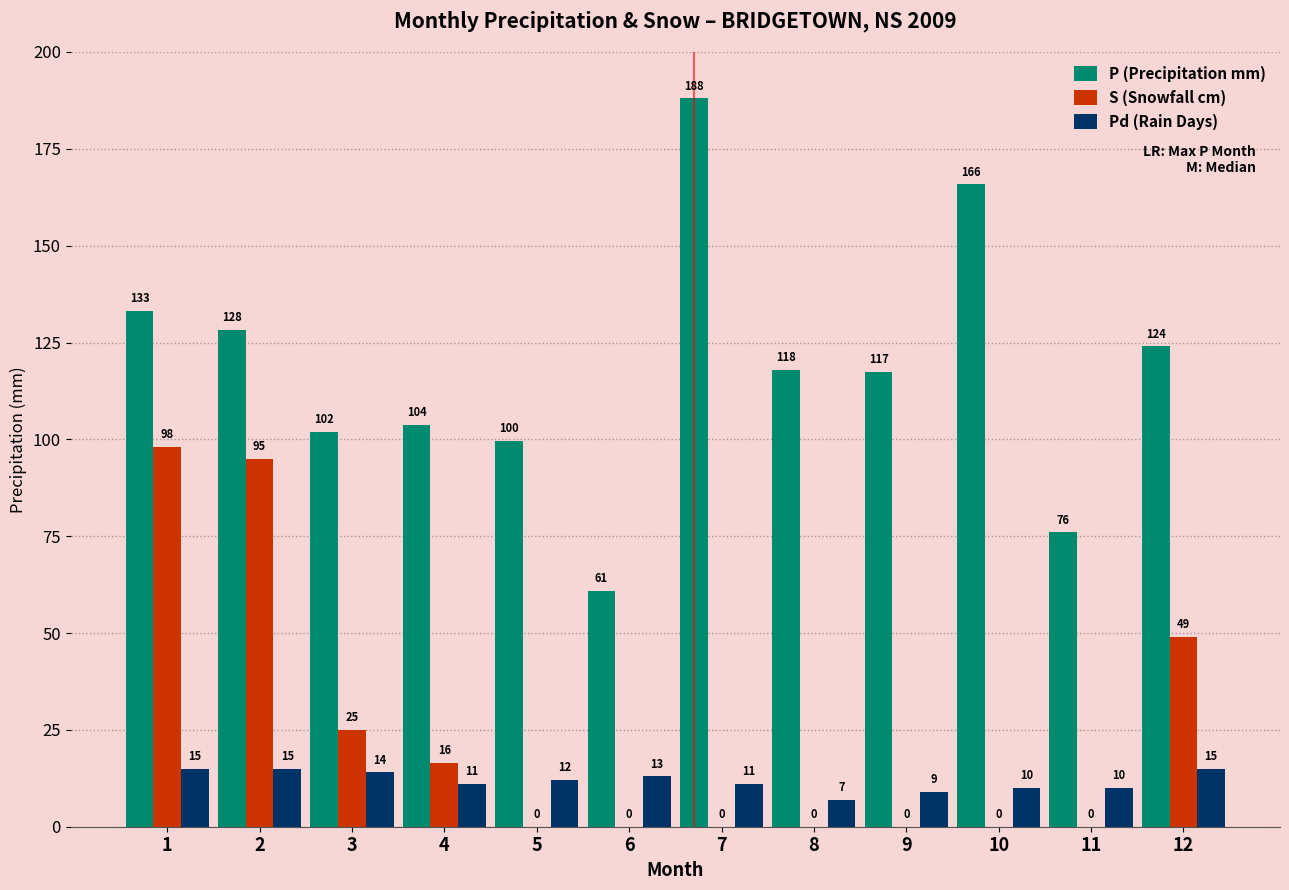

Between 10 and 11, which series saw the biggest shift?

P (Precipitation mm)